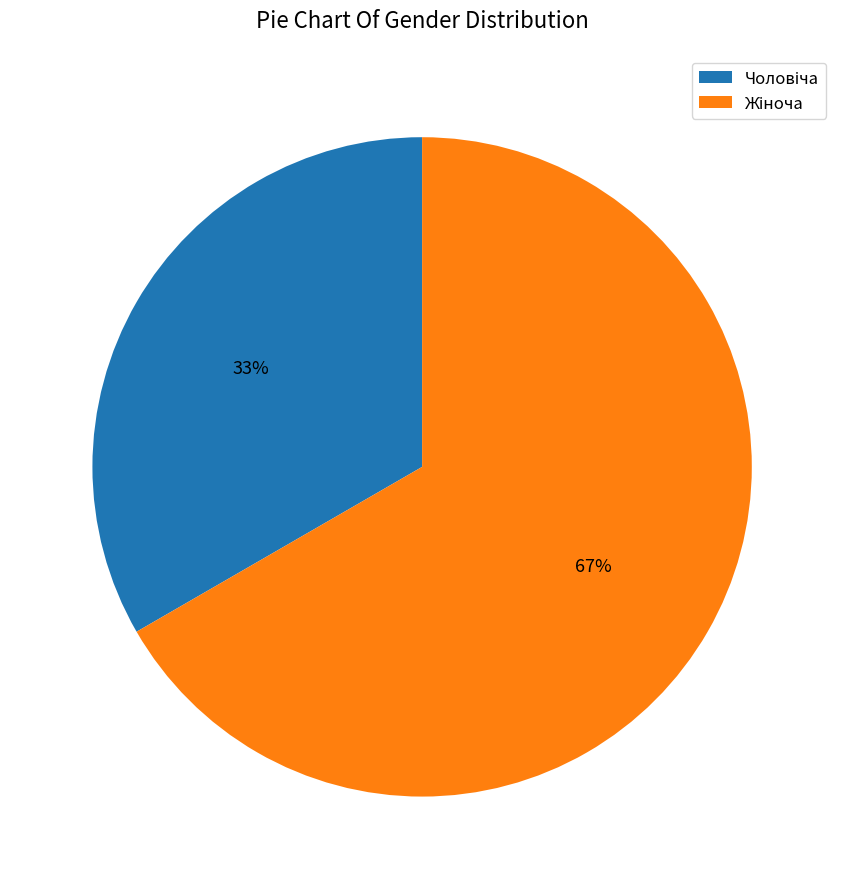

Count the number of slices in the pie.

2